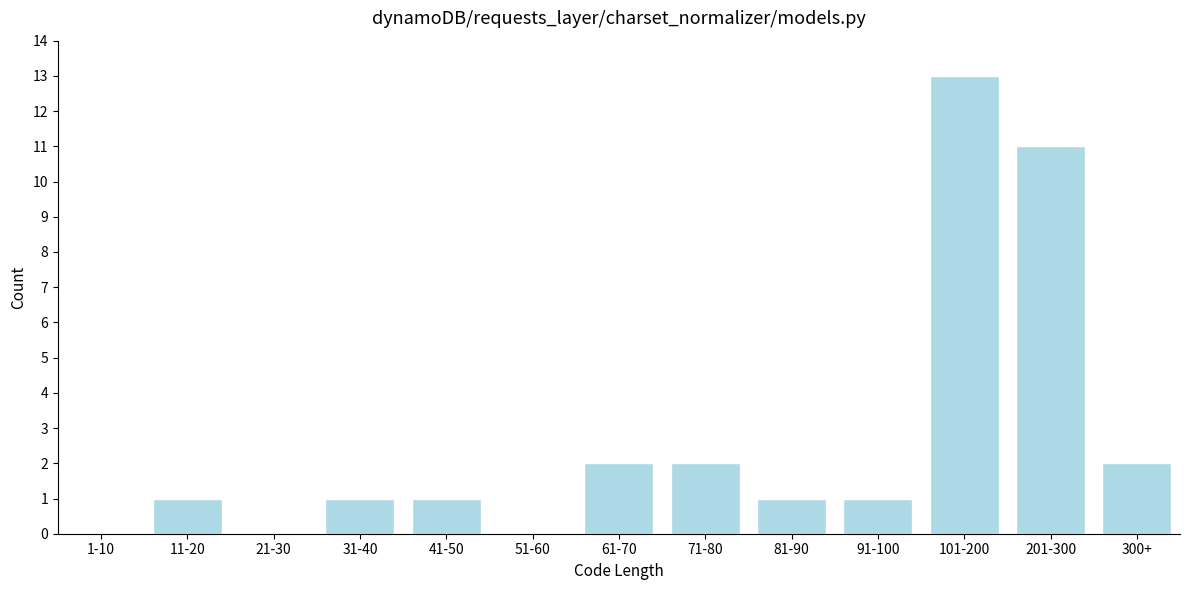

Reading left to right, transcribe all the data shown in this chart.

1-10=0	11-20=1	21-30=0	31-40=1	41-50=1	51-60=0	61-70=2	71-80=2	81-90=1	91-100=1	101-200=13	201-300=11	300+=2